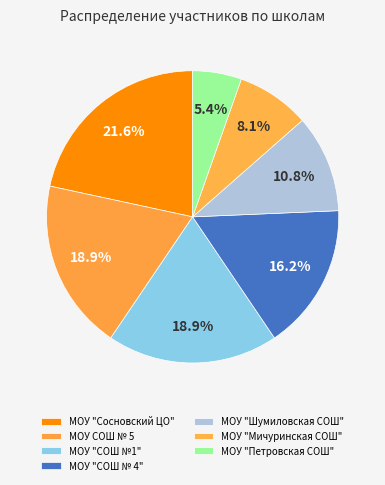

To the nearest percent, what is the combined percentage of МОУ "Сосновский ЦО" and МОУ "СОШ № 4"?

38%